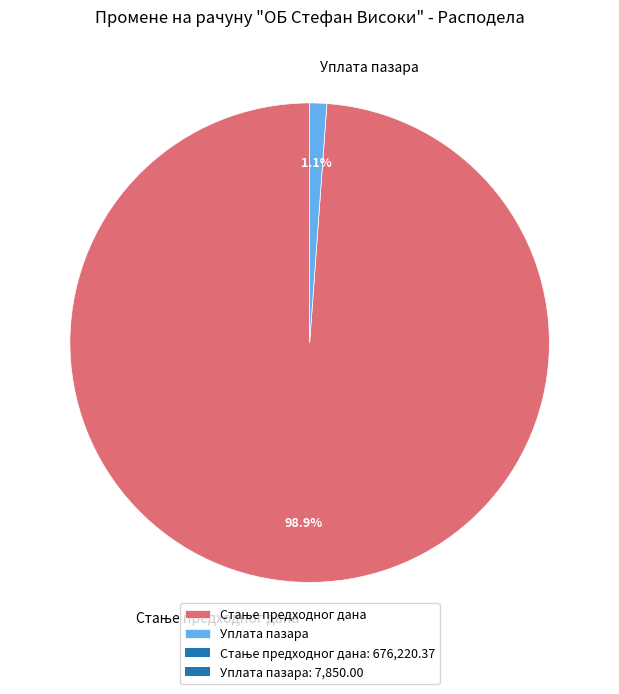

What percentage is NOT represented by Уплата пазара?

98.9%